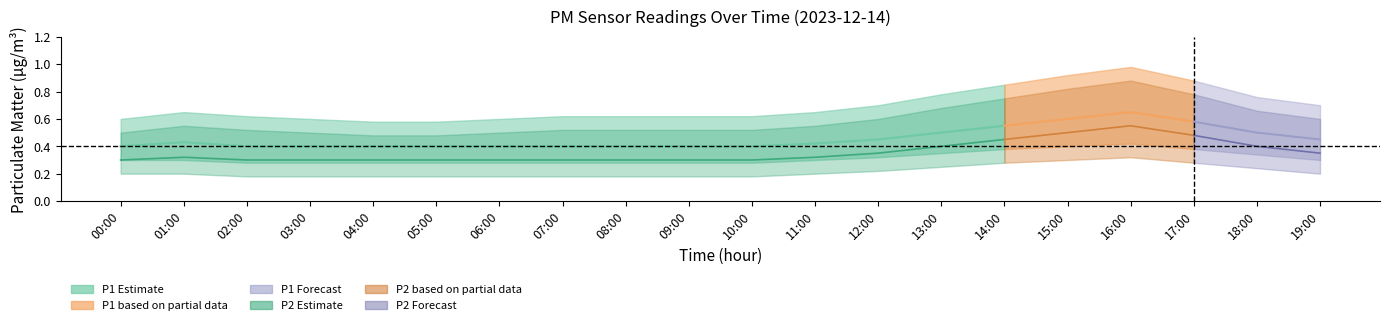

How many interior local peaks does the P1 series have?

2